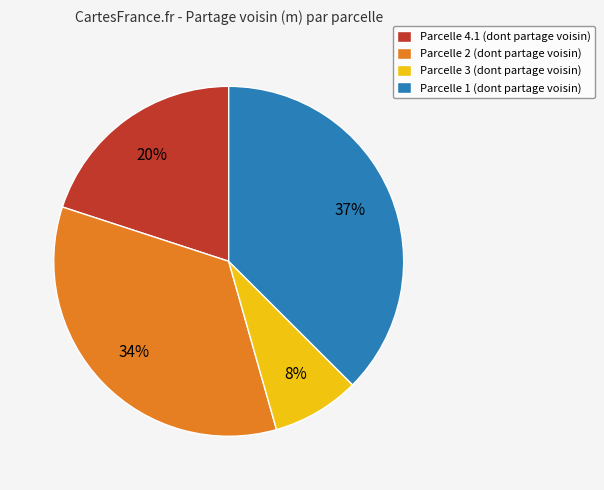

Is there a majority slice in this chart?

No